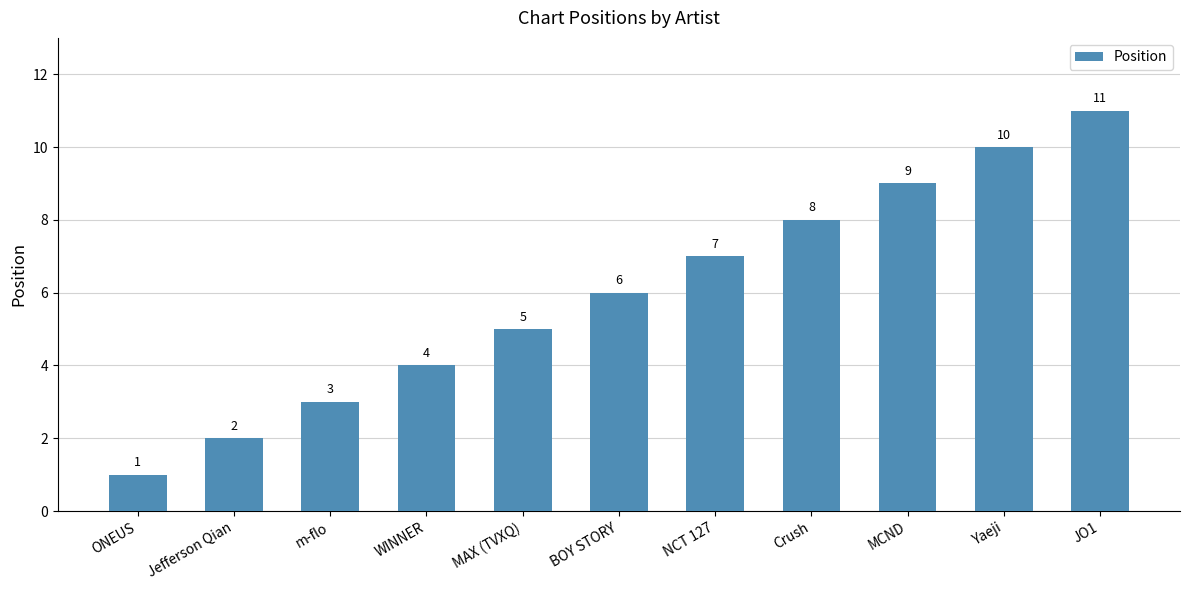

How many values are between 3 and 9?

7